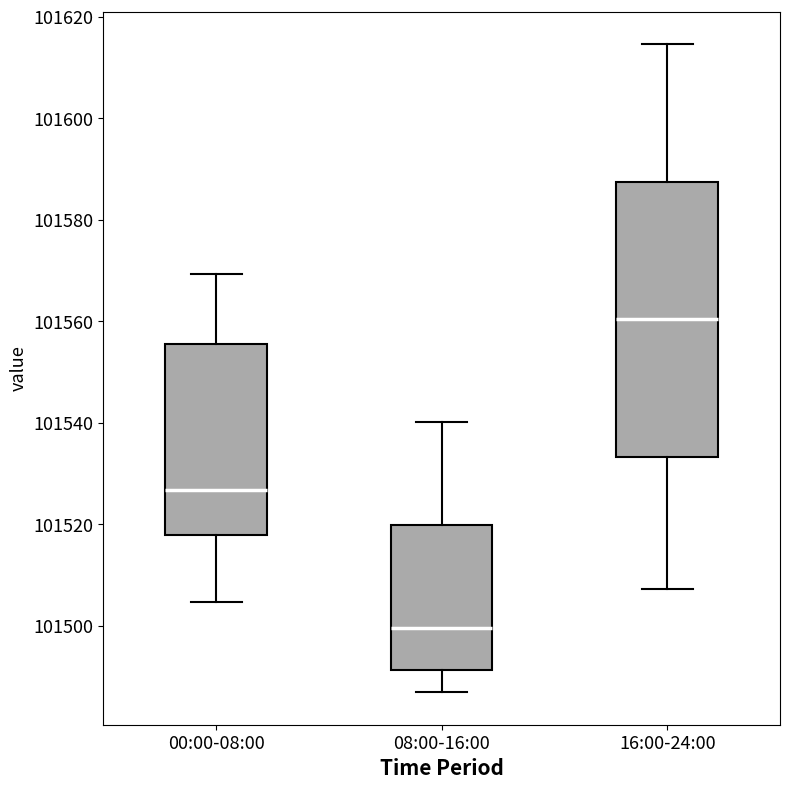

Which box is the tallest, from its lower edge to its upper edge?

16:00-24:00